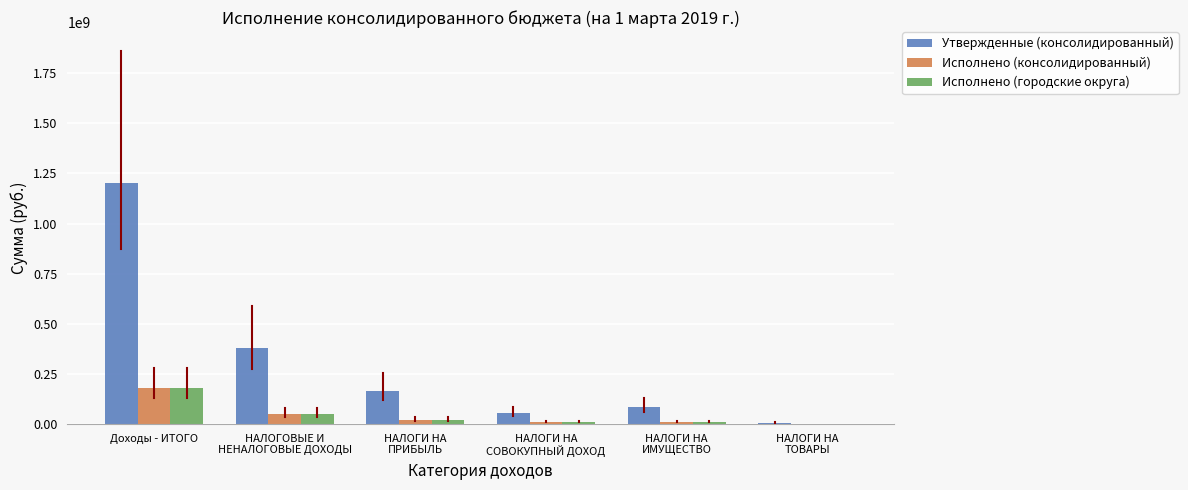

Is it true that Утвержденные (консолидированный) equals 1995674244.5 at Доходы - ИТОГО?

False